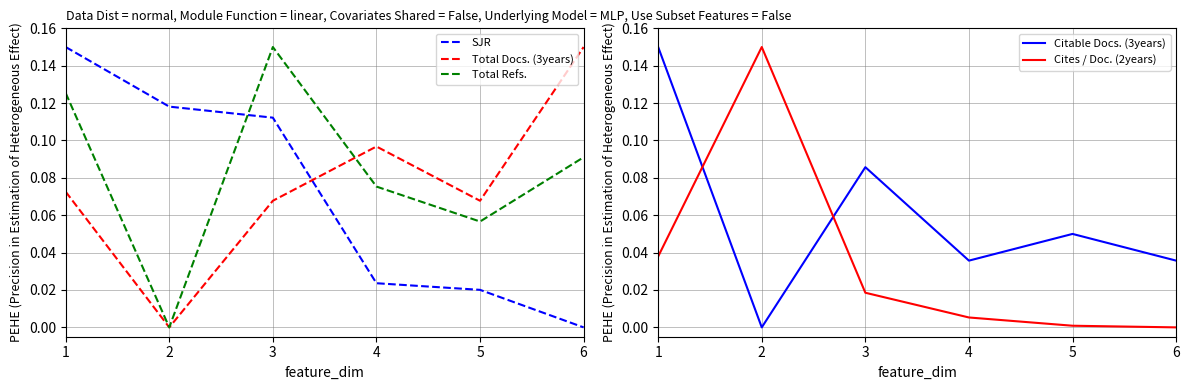

Reading left to right, extract all data points from this chart.

SJR: 0.1	0.1	0.1	0.0	0.0	0.0
Total Docs. (3years): 0.1	0.0	0.1	0.1	0.1	0.1
Total Refs.: 0.1	0.0	0.1	0.1	0.1	0.1
Citable Docs. (3years): 0.1	0.0	0.1	0.0	0.0	0.0
Cites / Doc. (2years): 0.0	0.1	0.0	0.0	0.0	0.0